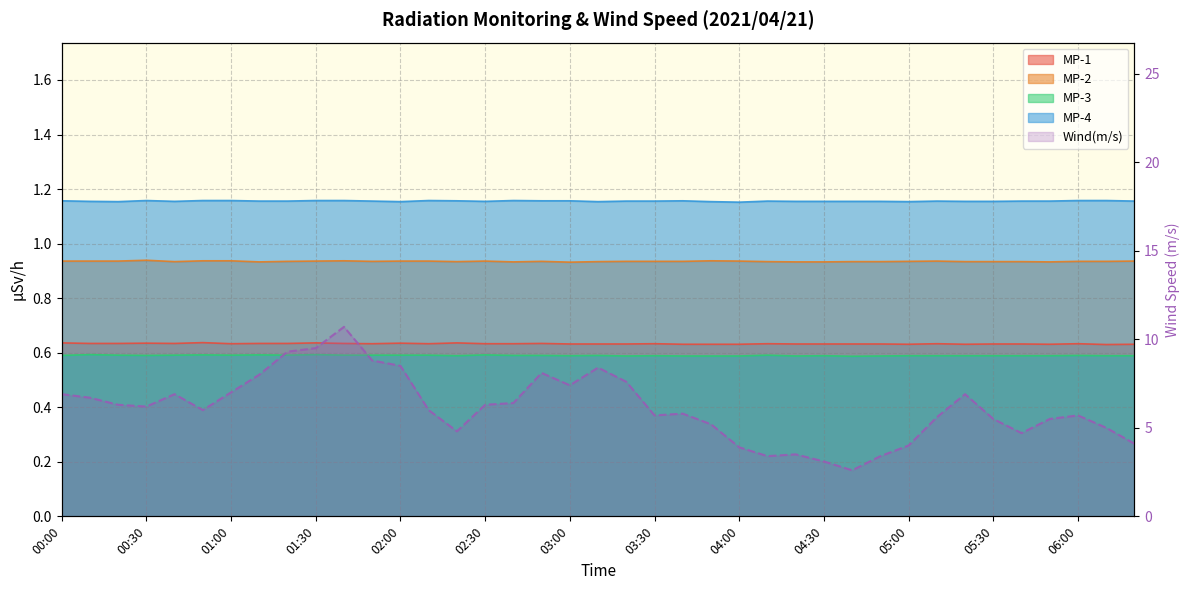

True or false: MP-4 and MP-1 cross at least once.

False